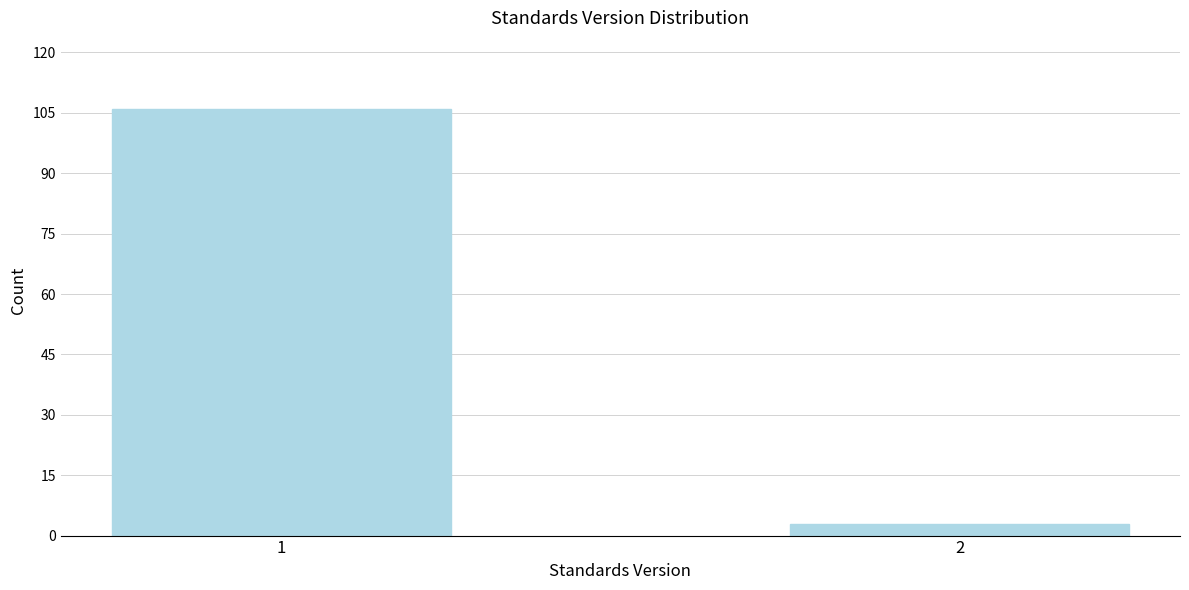

Reading right to left, transcribe all the data shown in this chart.

3	106